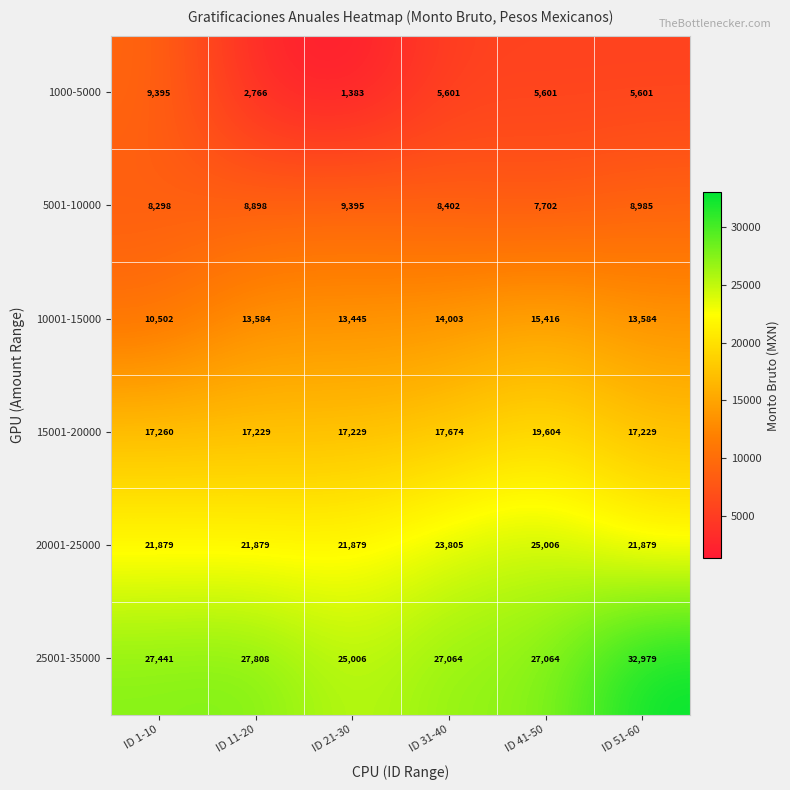

What is the average value of the 10001-15000 series?

13422